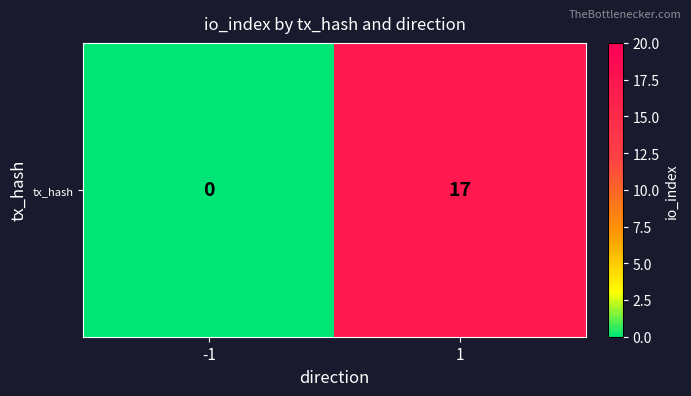

Which label corresponds to the largest value in the chart?

1